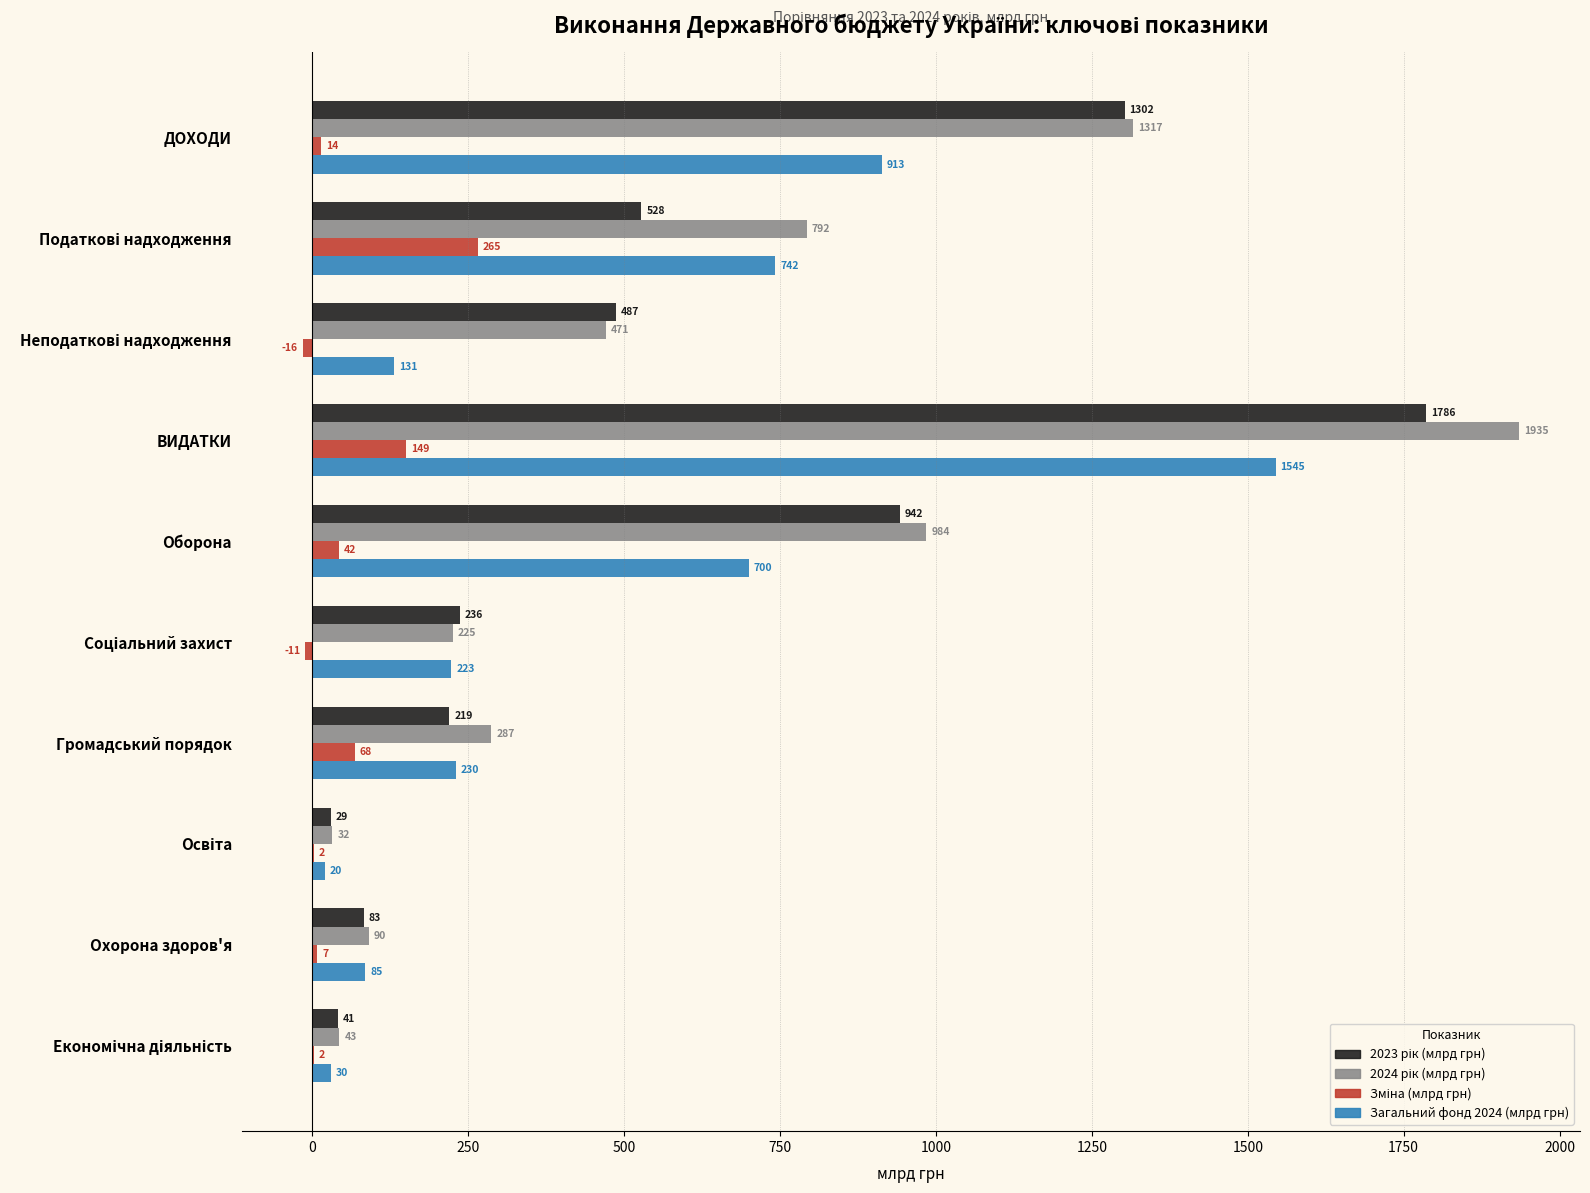

At which category is the sum across all series the highest?

ВИДАТКИ